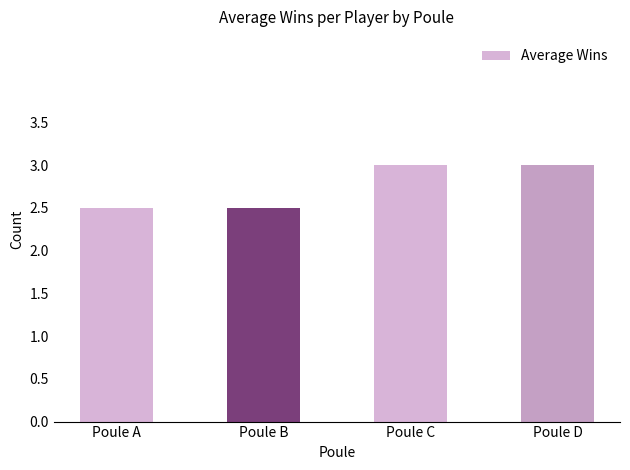

What is the average value?

2.8